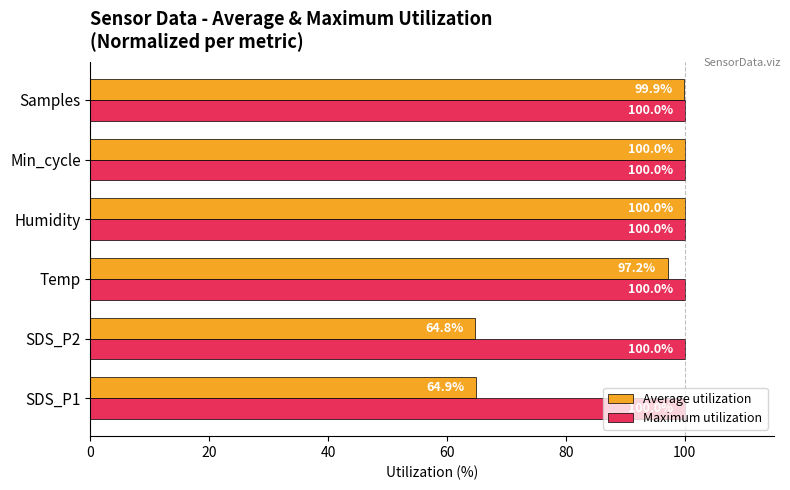

What are all the series names shown in the legend?

Average utilization, Maximum utilization